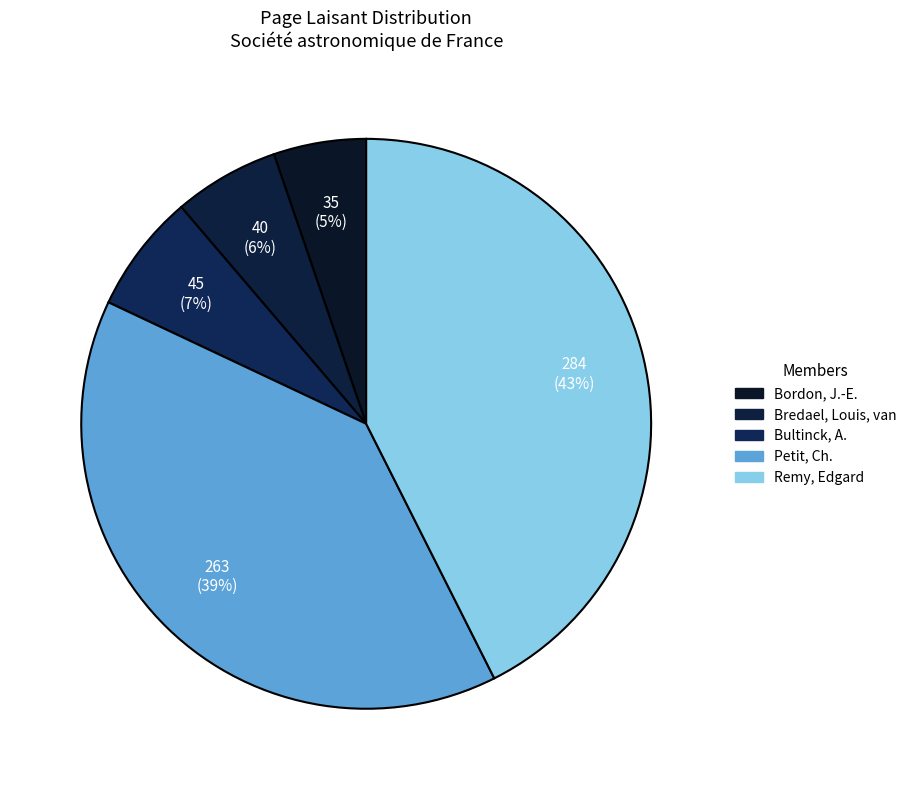

Count the number of slices in the pie.

5